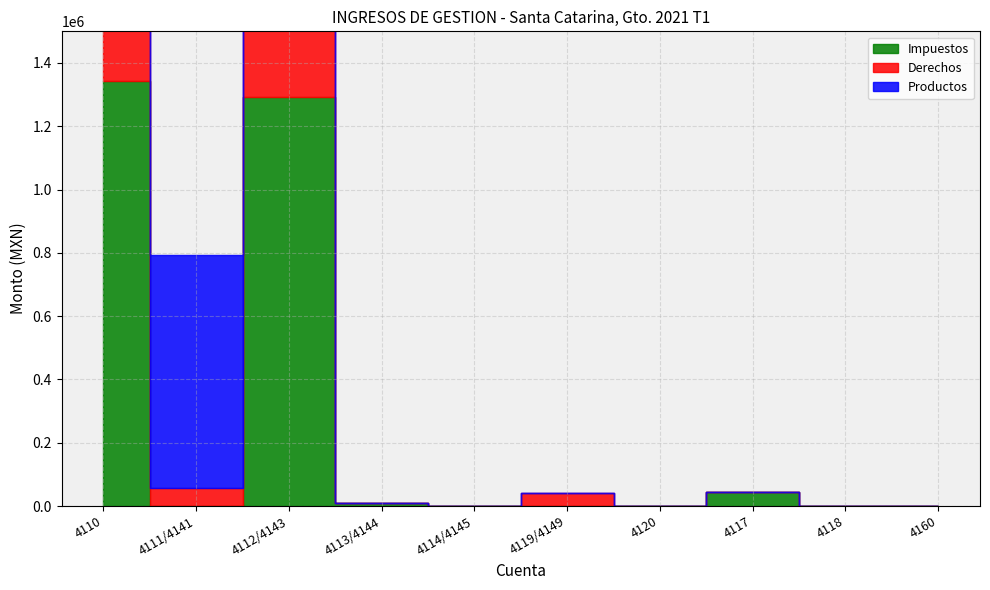

What is the difference between the maximum and minimum values in the Productos series?

735815.1